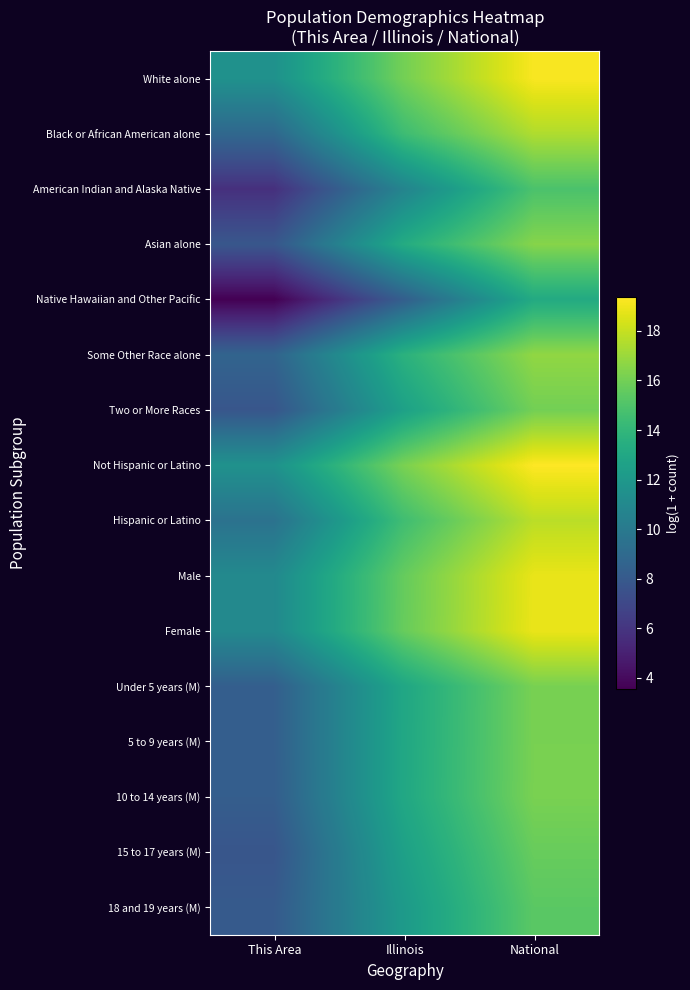

At how many categories does at least one series exceed 7?

3